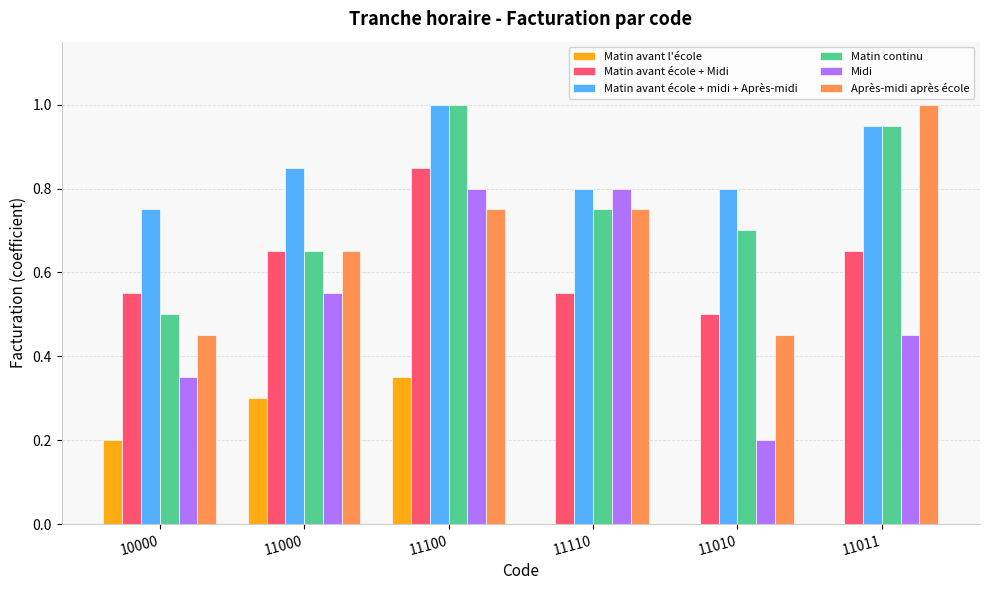

At which label is Matin avant école + Midi closest to 0?

11010